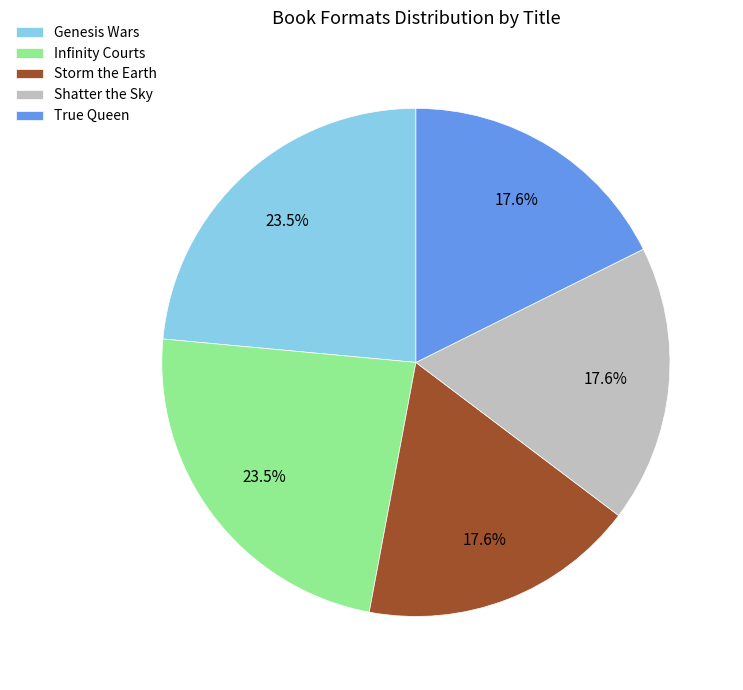

How many segments does this pie chart have?

5